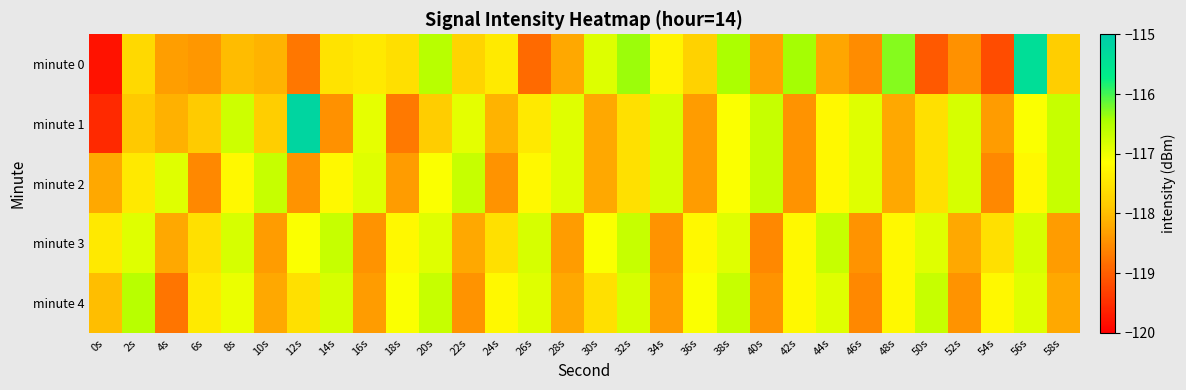

At 52s, list the series in order from largest to smallest.

minute 1, minute 2, minute 3, minute 4, minute 0